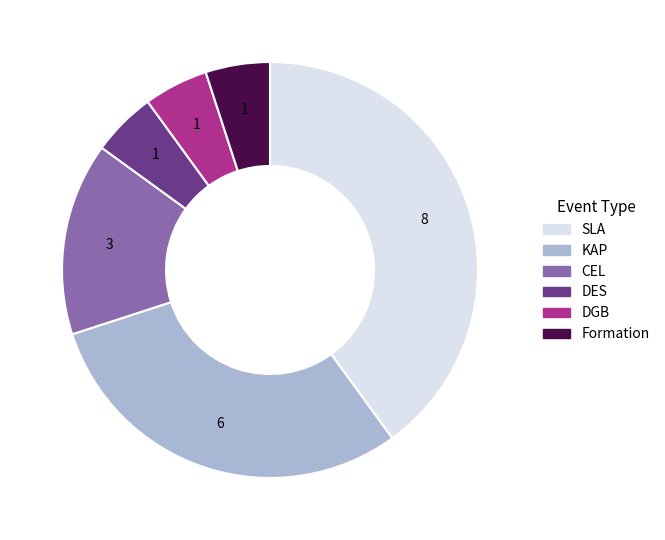

Is there a majority slice in this chart?

No